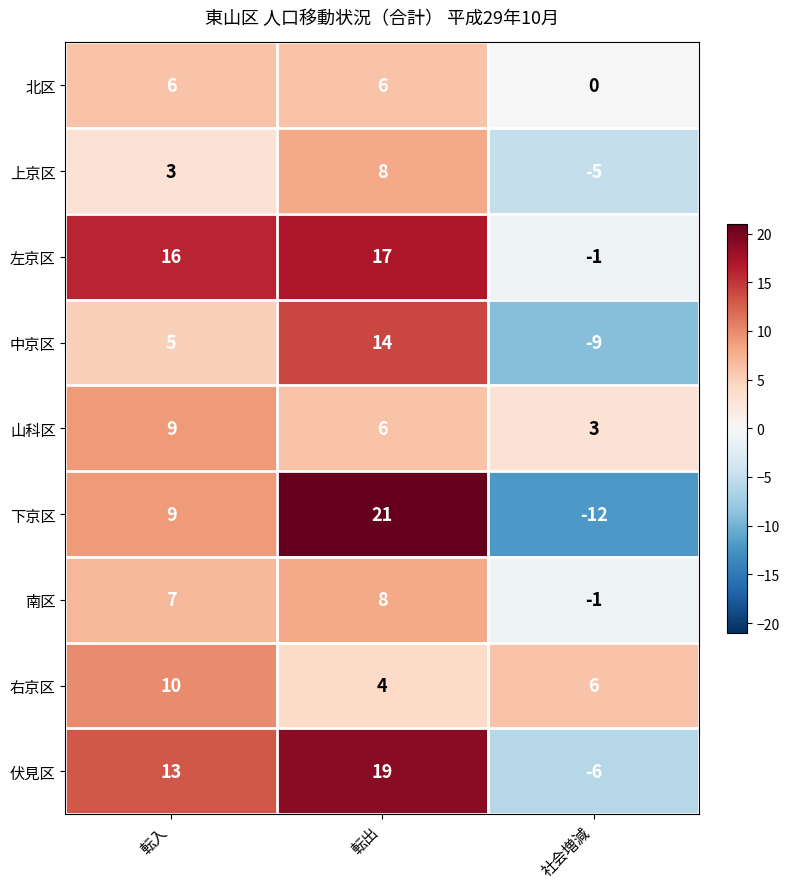

At which category is the sum across all series the highest?

転出